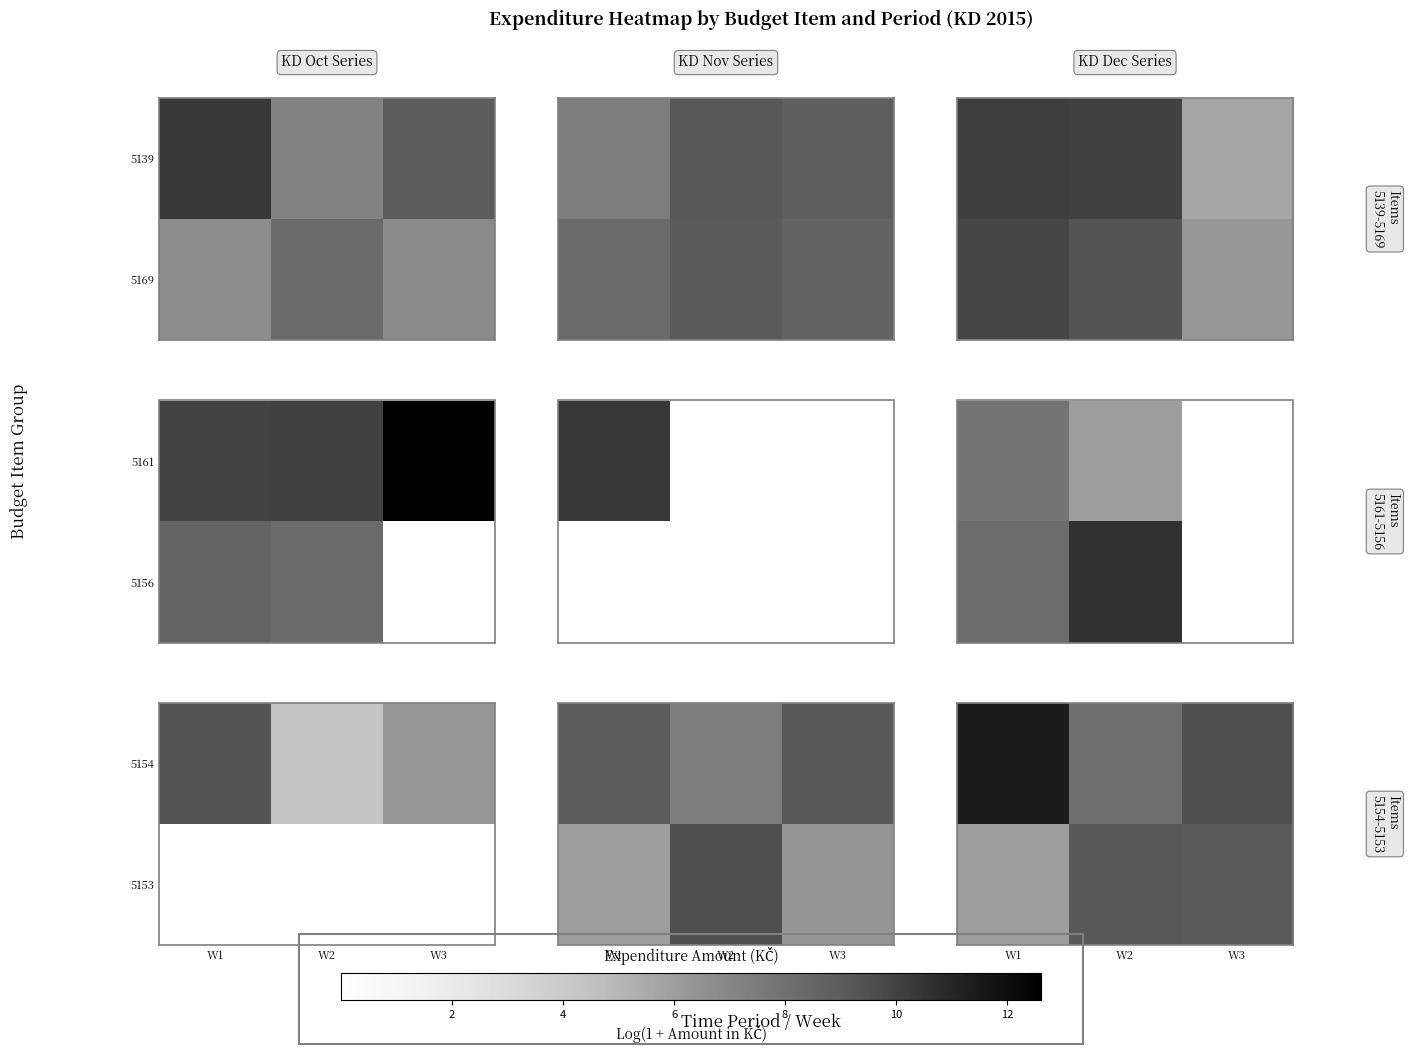

What is the sum of the 5153 values at W1 and W3?

15.0